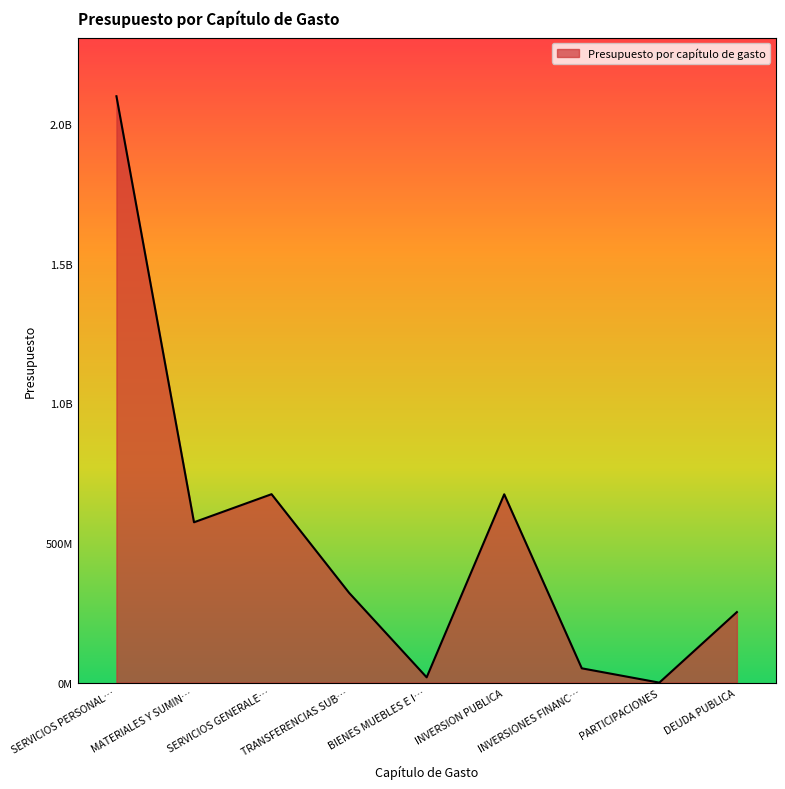

Does the chart display data point markers on the line(s)?

No